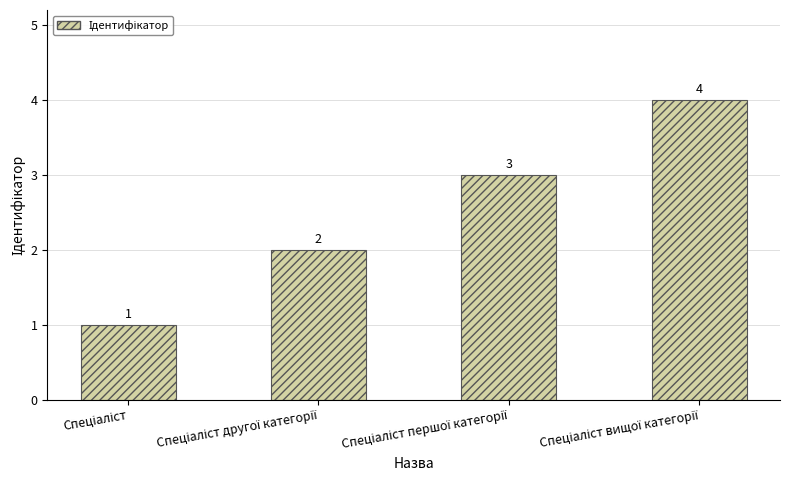

What is the sum of all values?

10